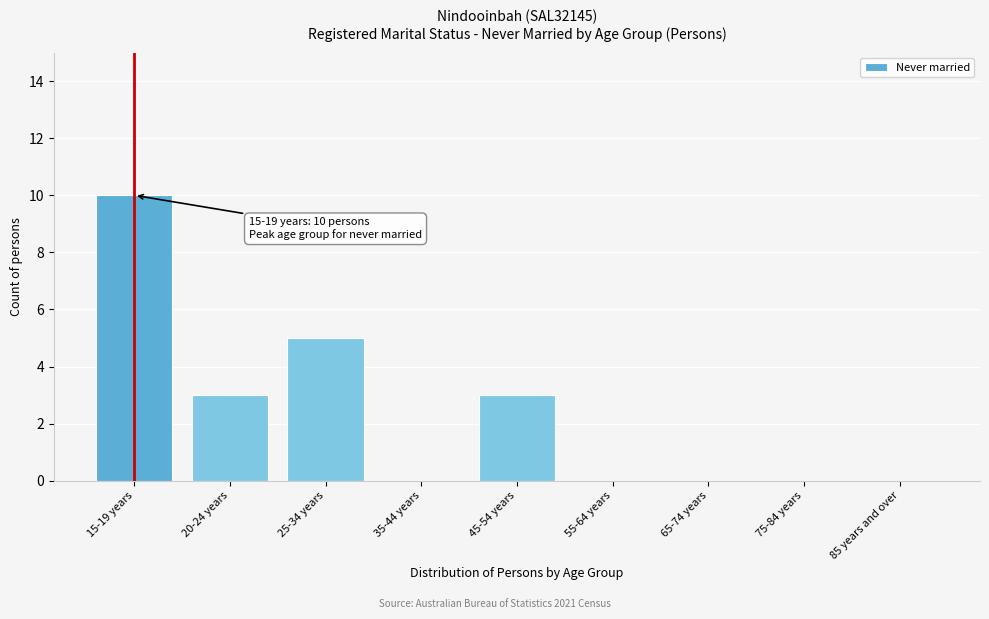

Reading left to right, list all the values displayed in this chart.

15-19 years=10	20-24 years=3	25-34 years=5	35-44 years=0	45-54 years=3	55-64 years=0	65-74 years=0	75-84 years=0	85 years and over=0